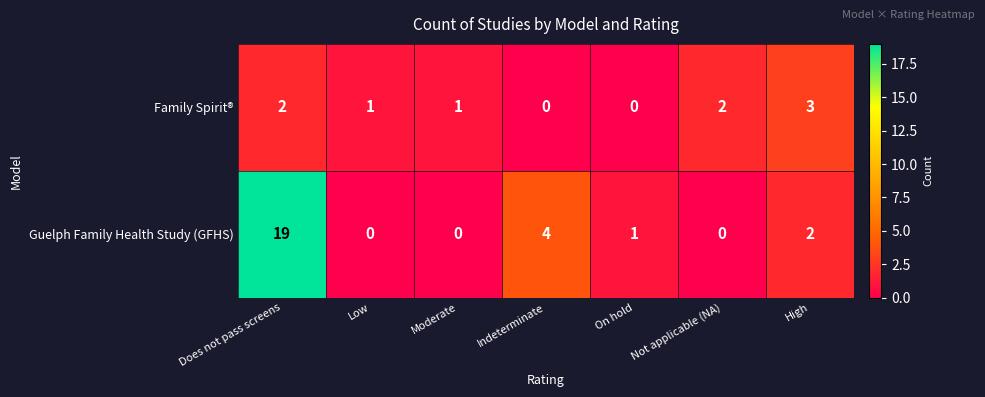

The Family Spirit® series shows 1 at Low. True or false?

True